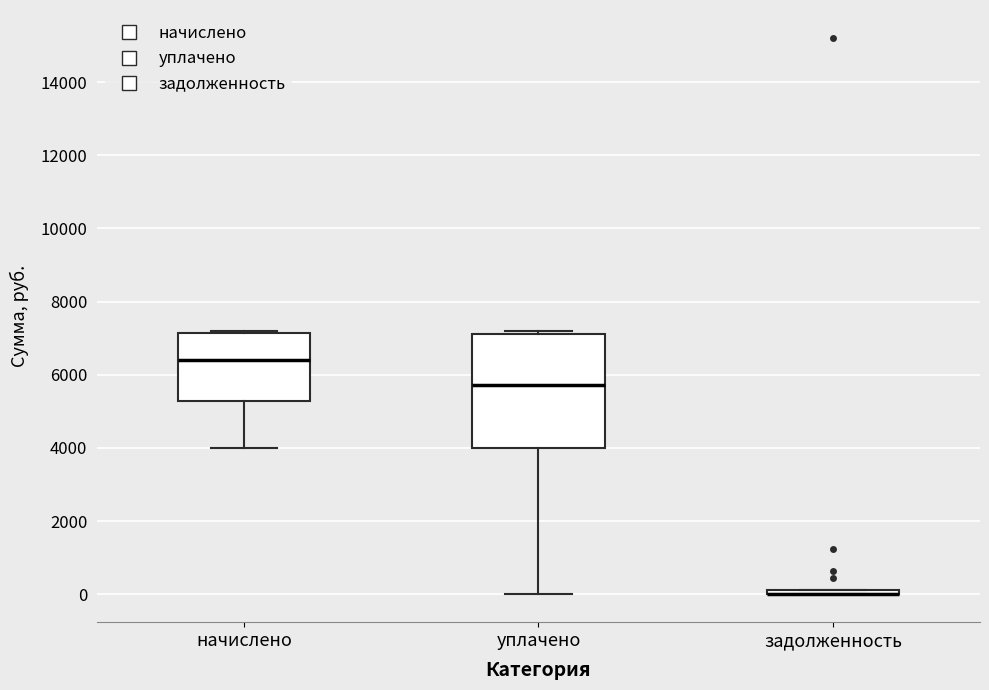

Where is the lower edge of the box for уплачено on the y-axis? The values are not printed on the chart, so give them approximately, as read against the axis.

4000